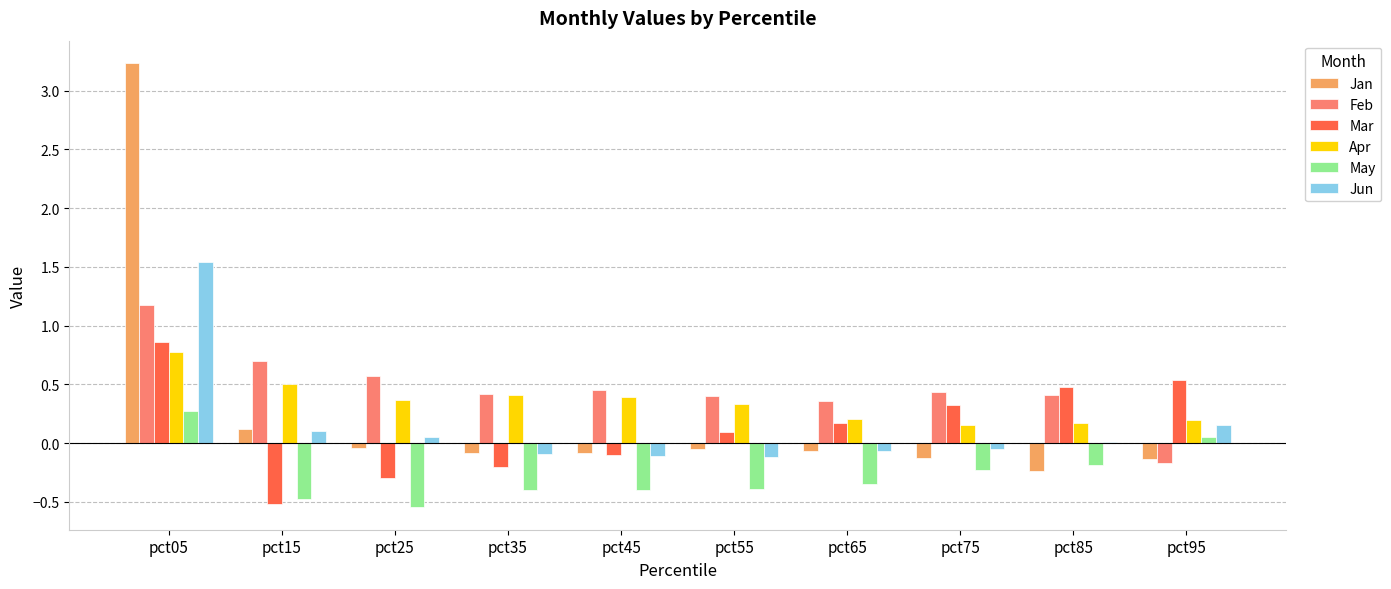

Between pct05 and pct15, which series saw the biggest shift?

Jan